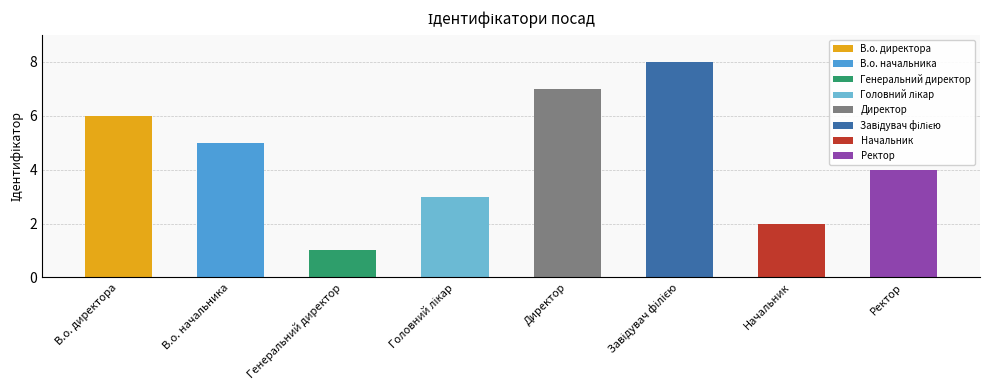

What value does the data have at Начальник?

2